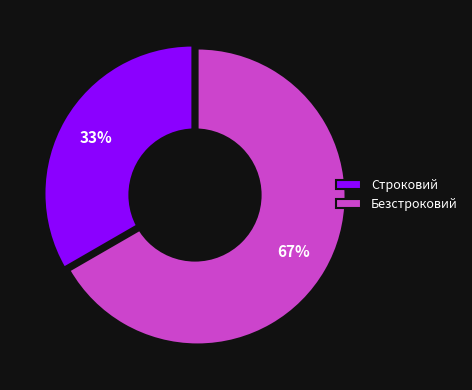

Approximately how many times larger is the value at Безстроковий compared to Строковий?

2.0